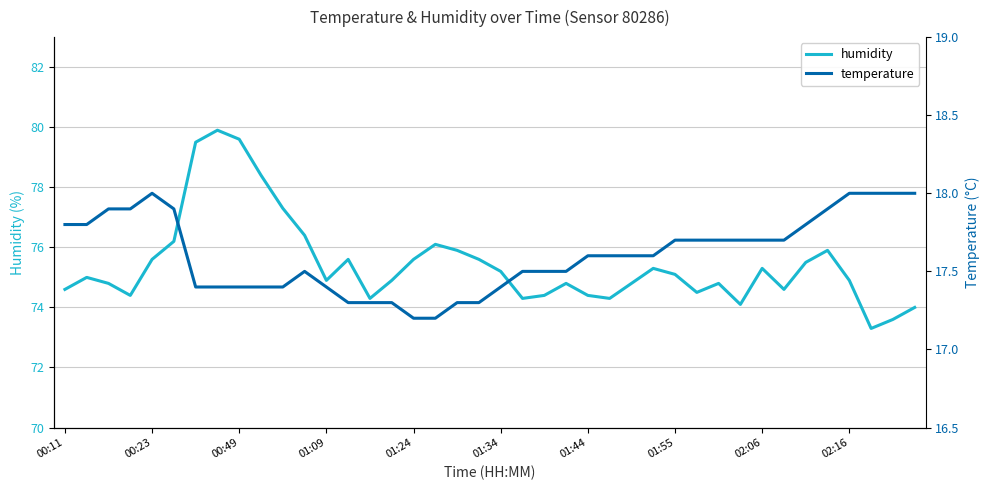

What is the highest value of the humidity series?

79.9